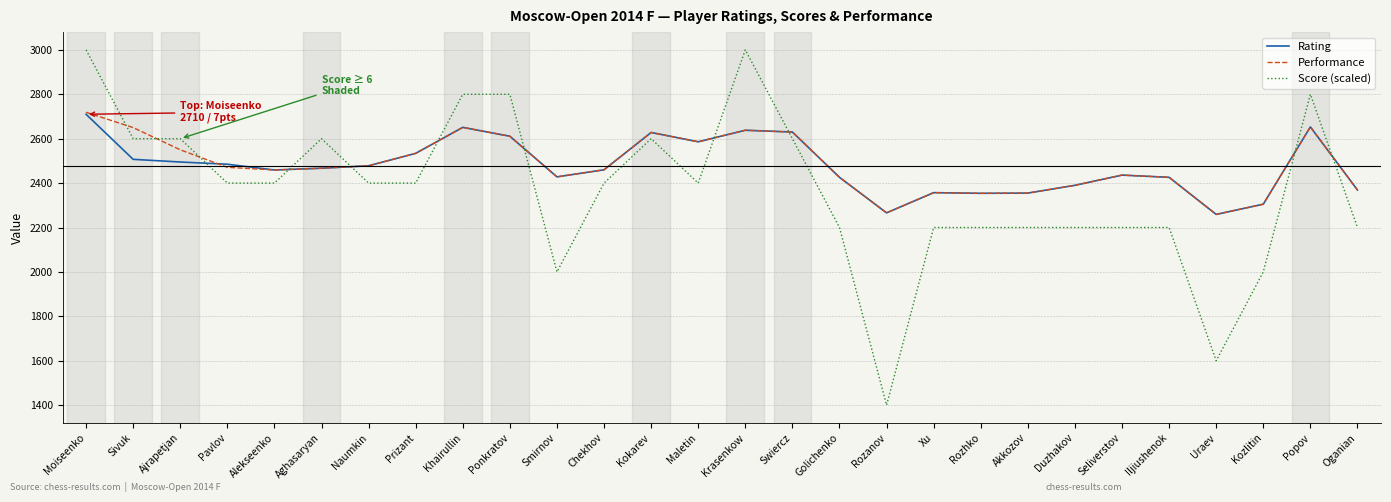

Which series changed the most between Pavlov and Duzhakov?

Score (scaled)